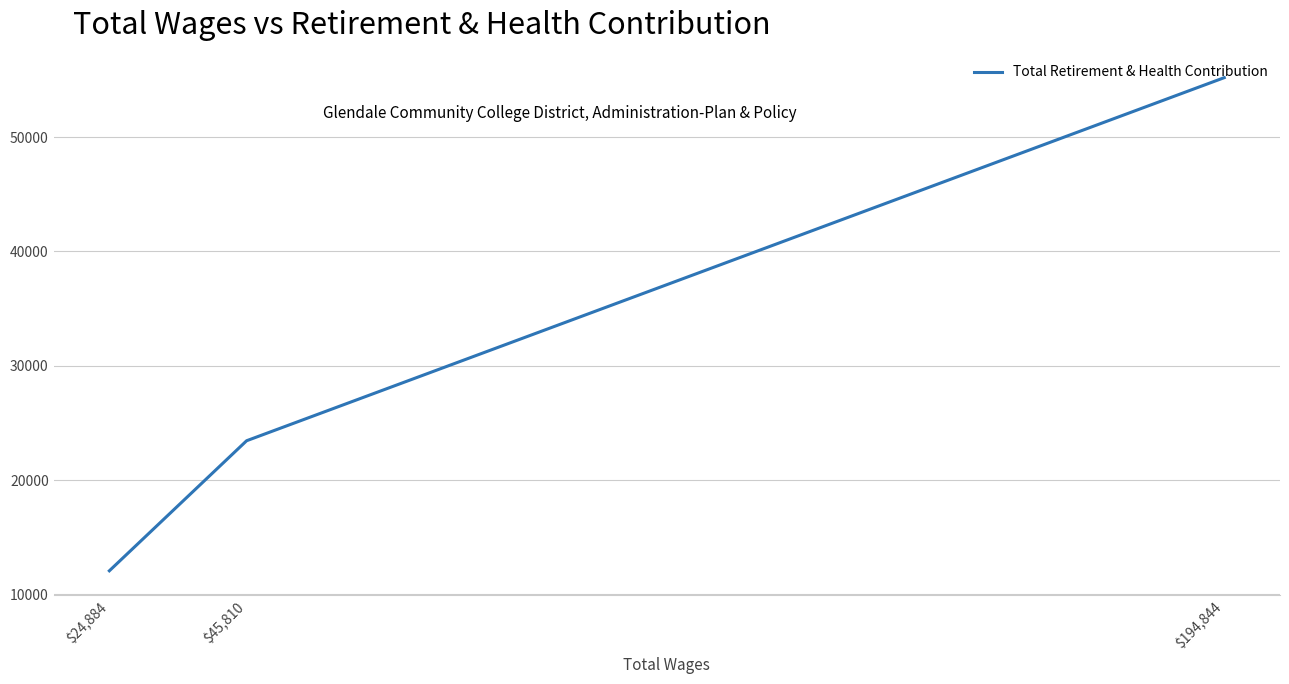

Reading left to right, list all the values displayed in this chart.

$194,844=55196	$45,810=23441	$24,884=12065